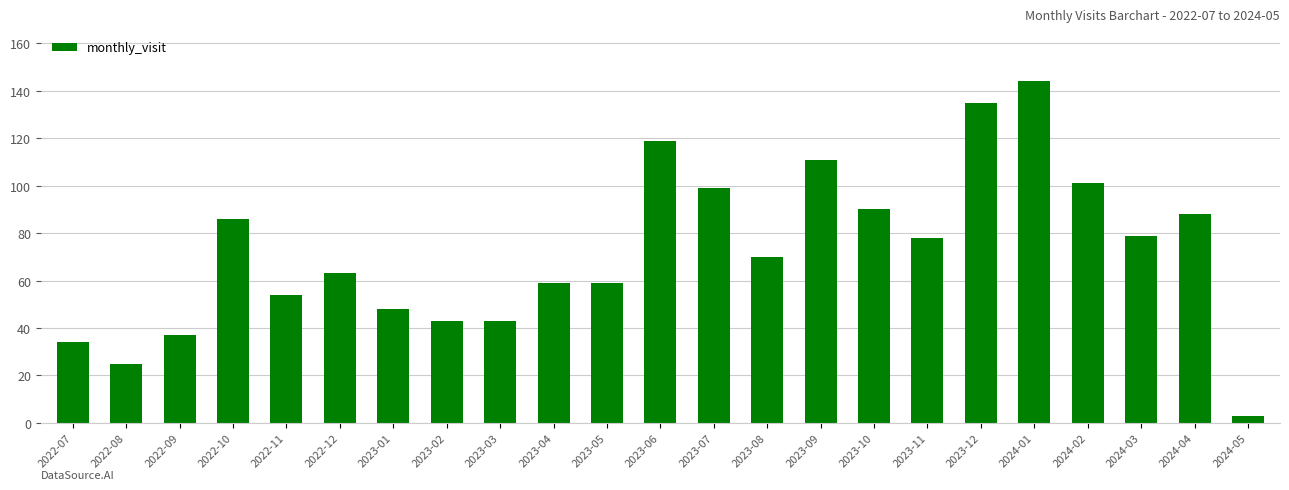

What is the maximum value shown in the chart?

144